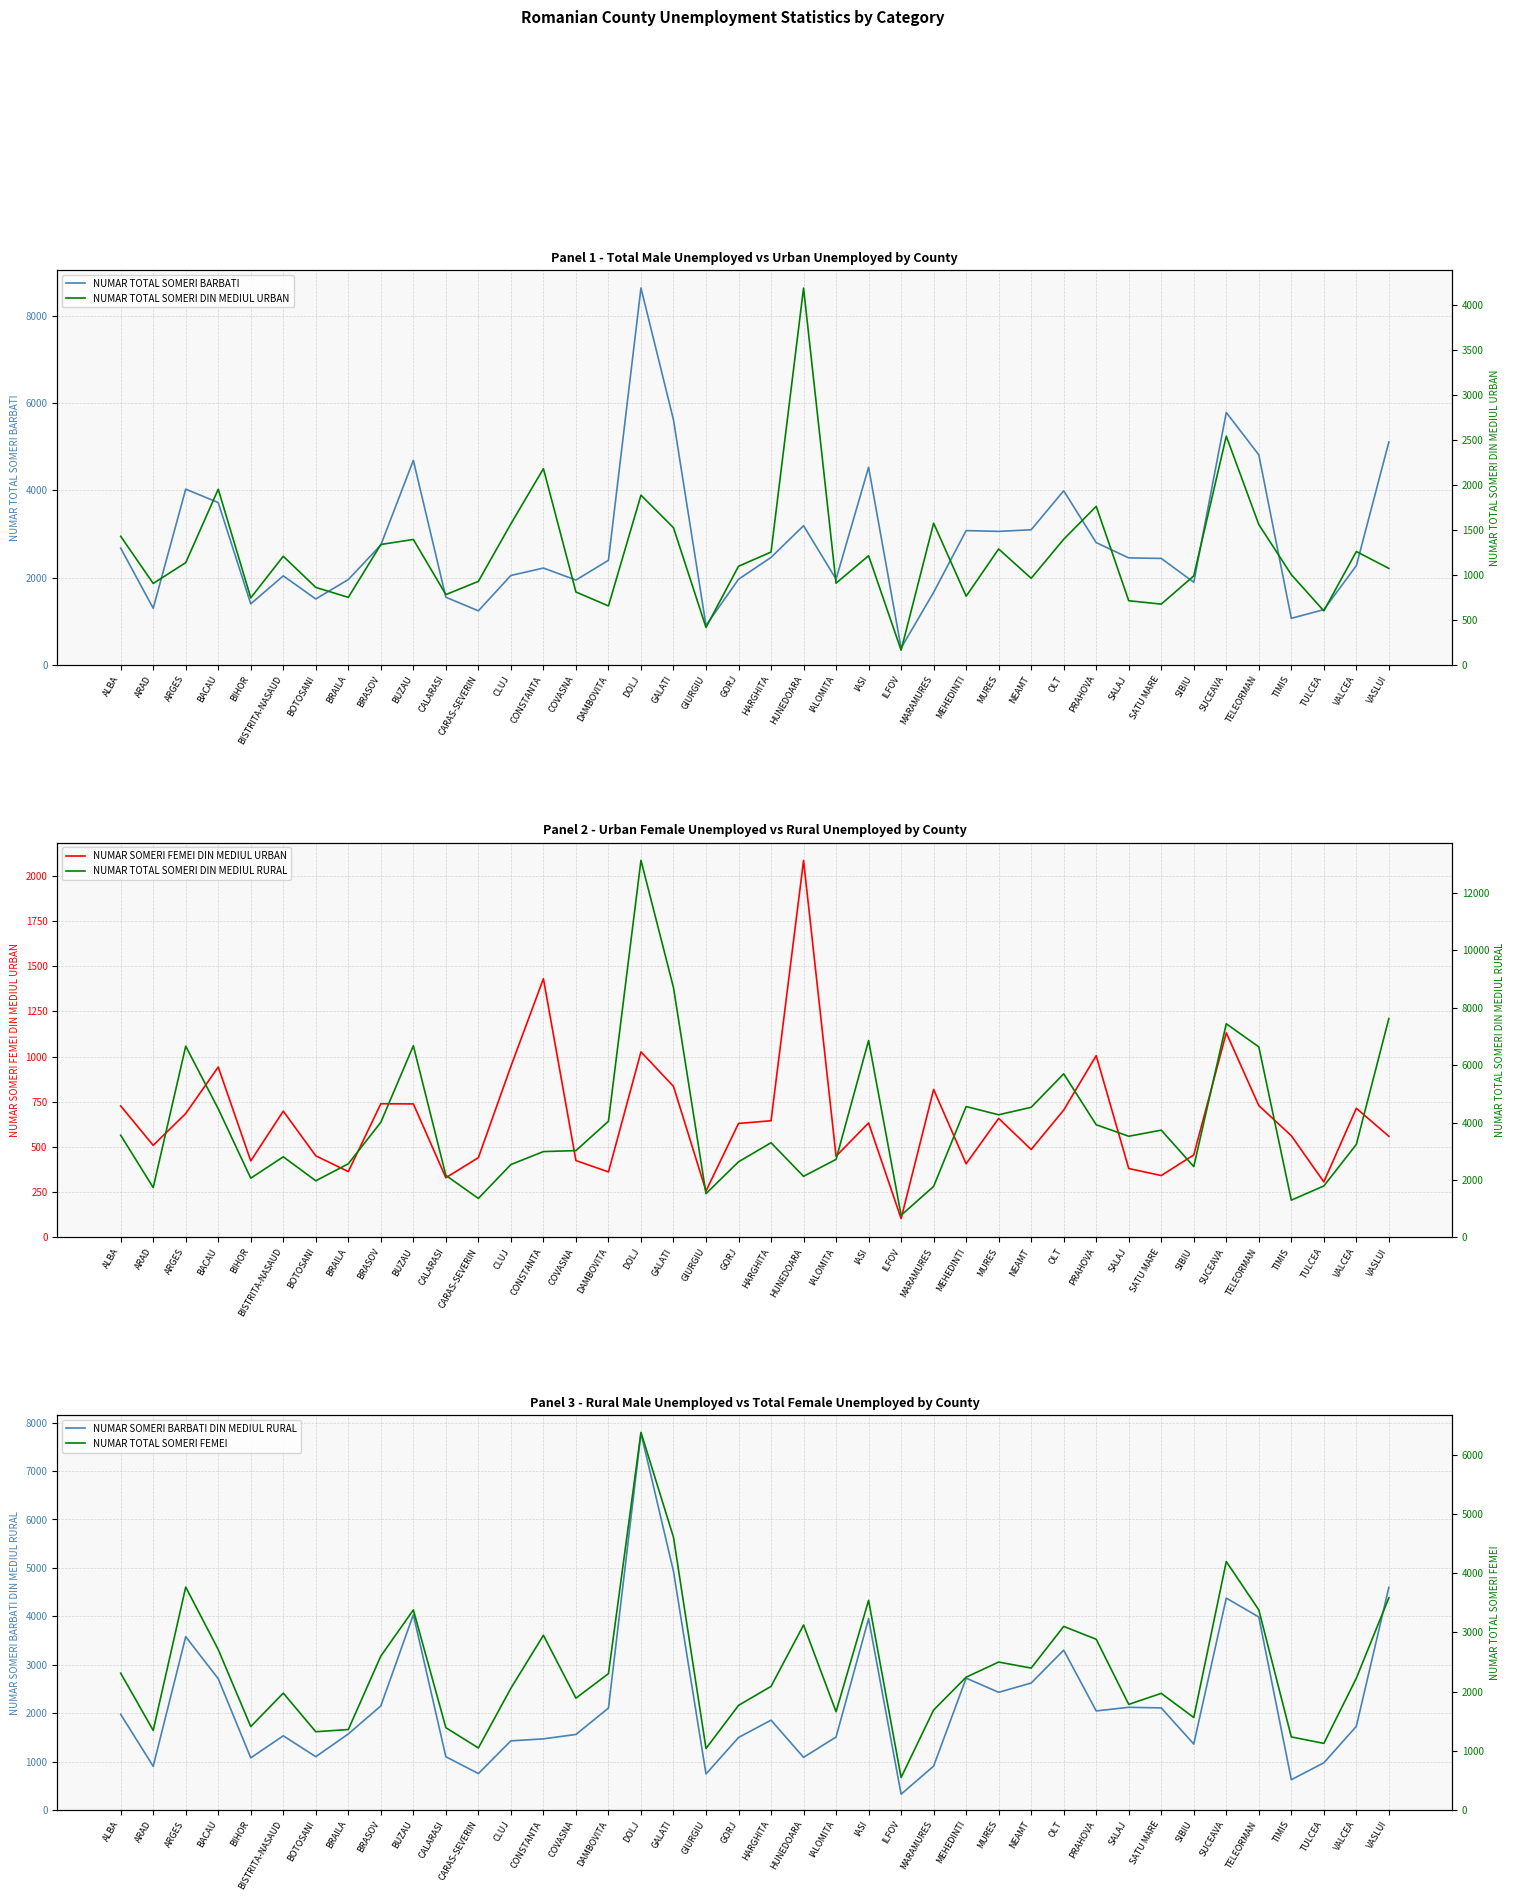

What is the difference between the NUMAR SOMERI BARBATI DIN MEDIUL RURAL values at BACAU and COVASNA?

1151